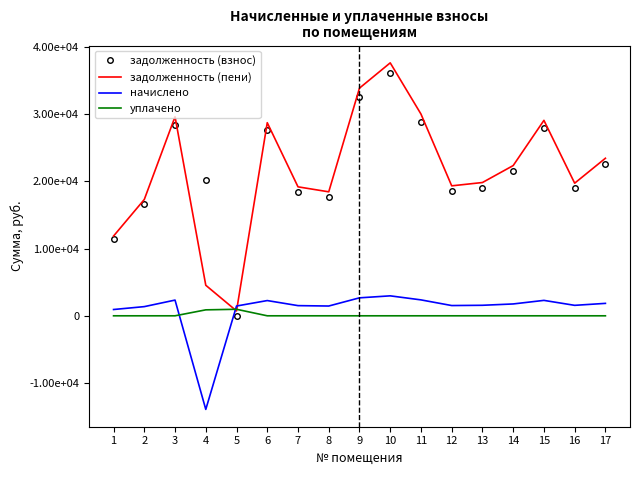

How many interior local valleys does the задолженность (взнос) series have?

4